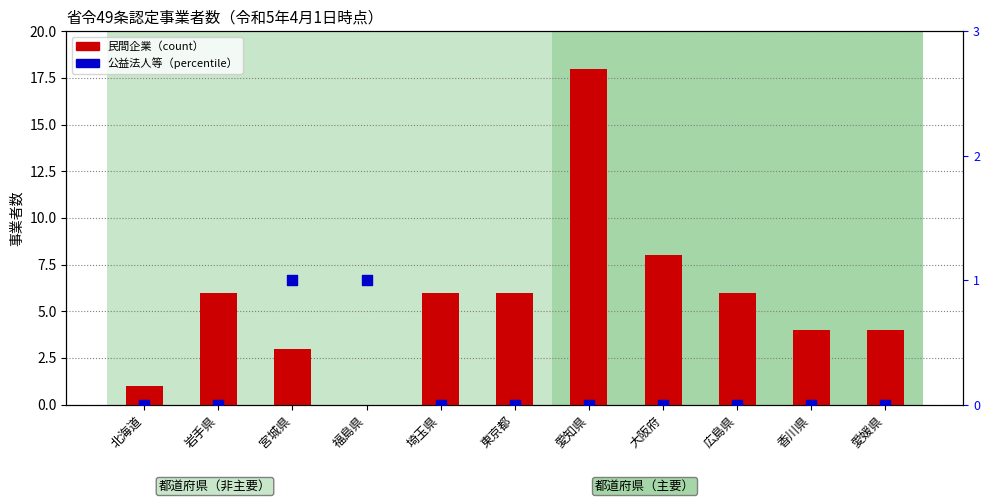

What is the total value across all series at 福島県?

1